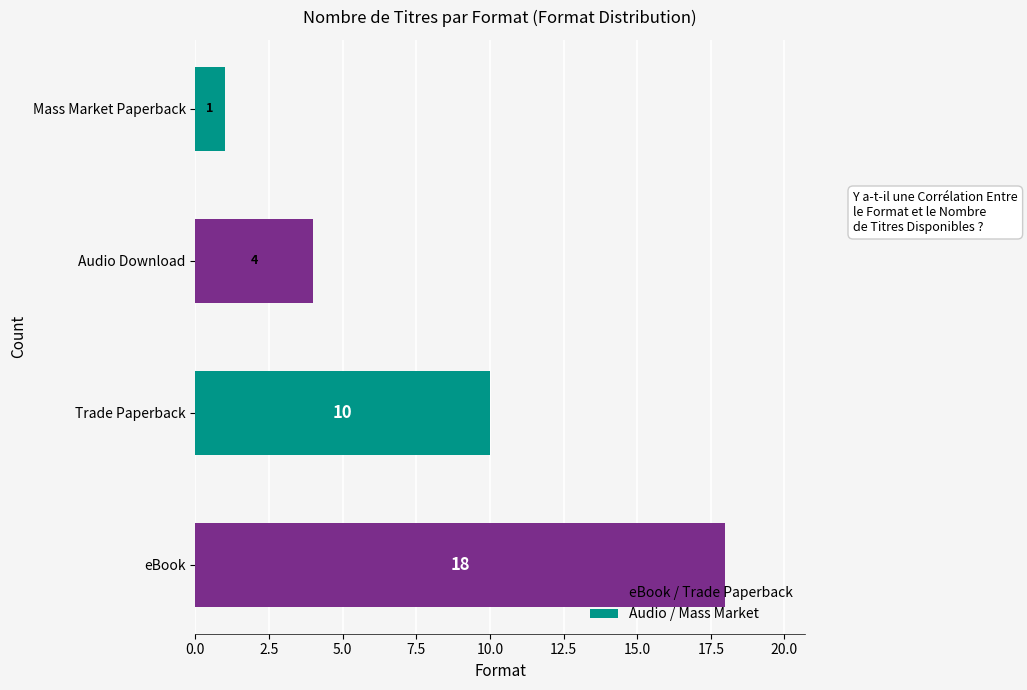

Reading bottom to top, what are all the values shown in this chart?

18	10	4	1